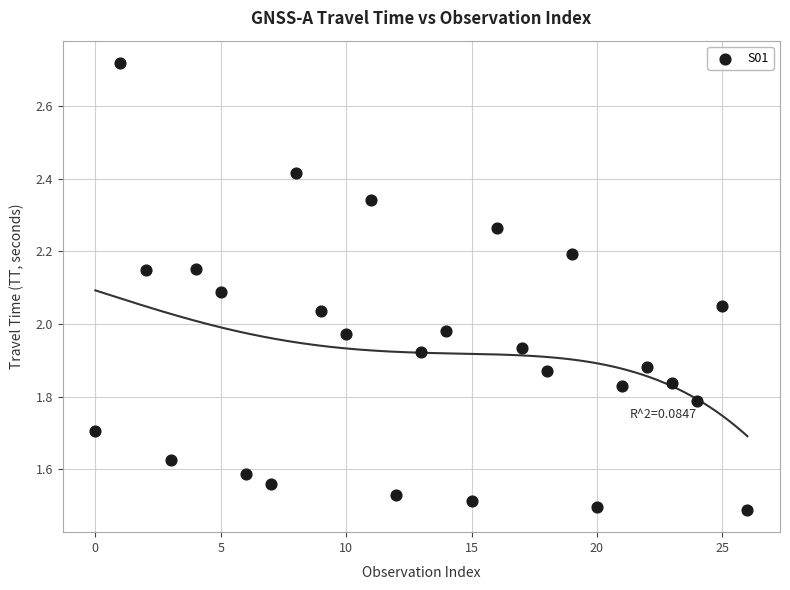

What is the range of Y values (max minus min)?

1.2